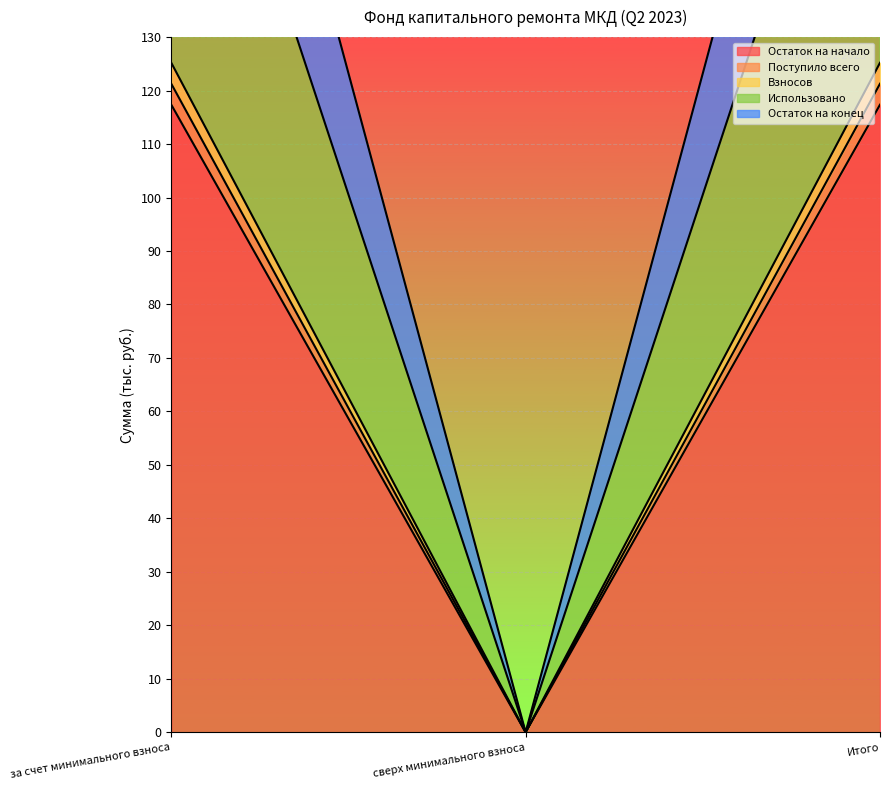

Count the number of data series in this chart.

5